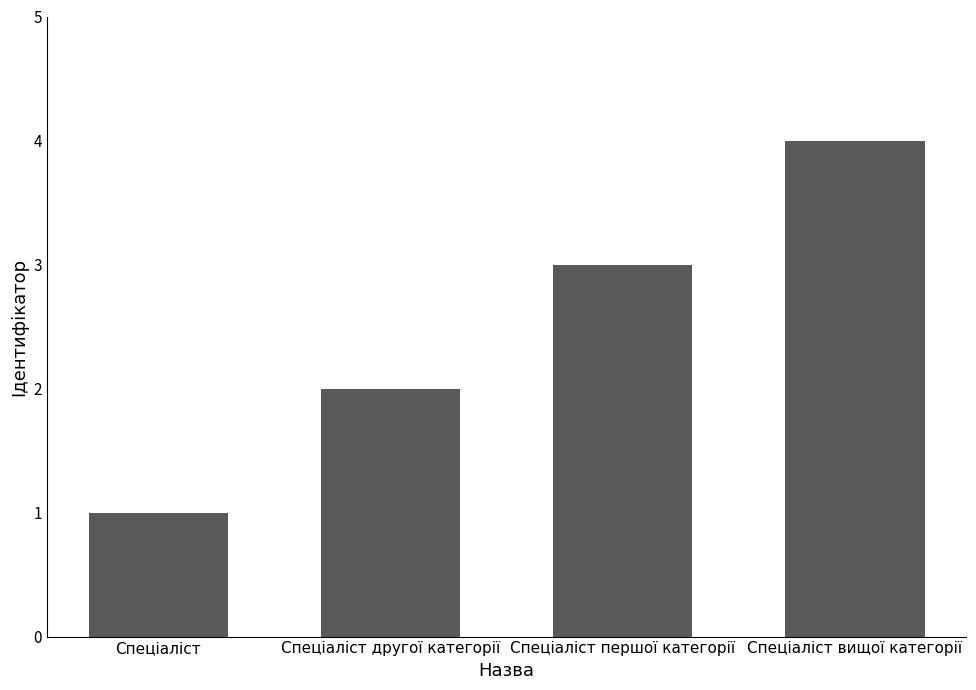

What value does the data have at Спеціаліст другої категорії?

2